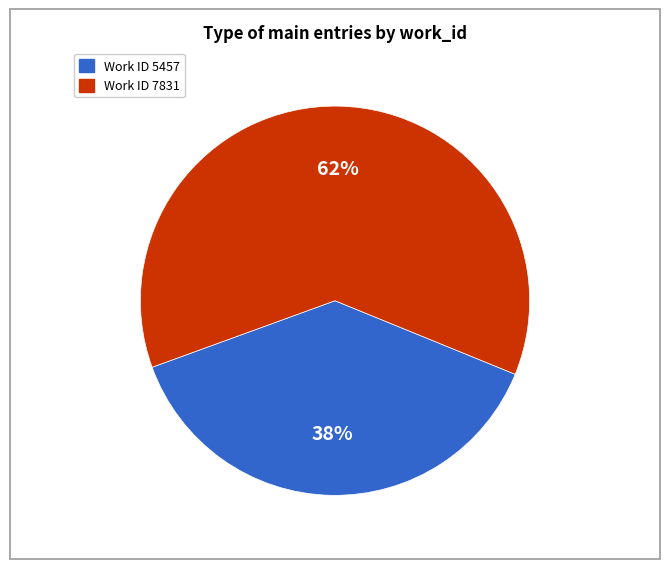

To the nearest percent, what is the average slice percentage?

50%